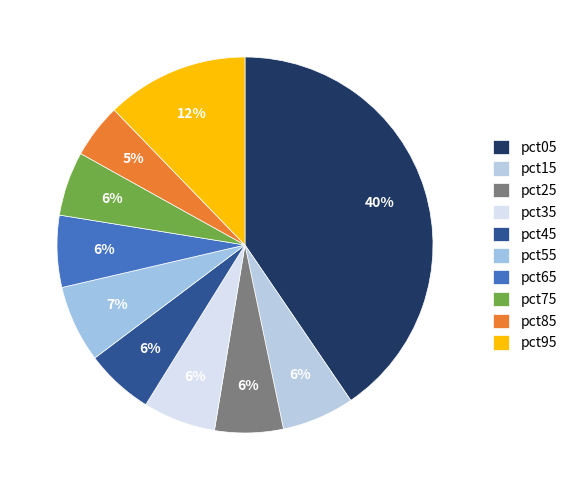

How many segments does this pie chart have?

10